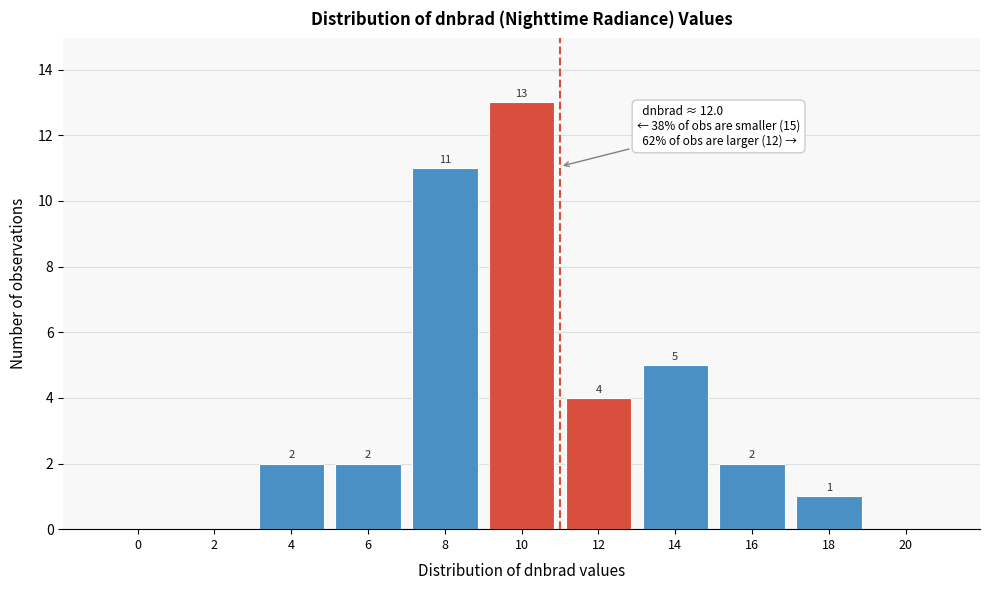

Reading right to left, extract all data points from this chart.

20=0	18=1	16=2	14=5	12=4	10=13	8=11	6=2	4=2	2=0	0=0